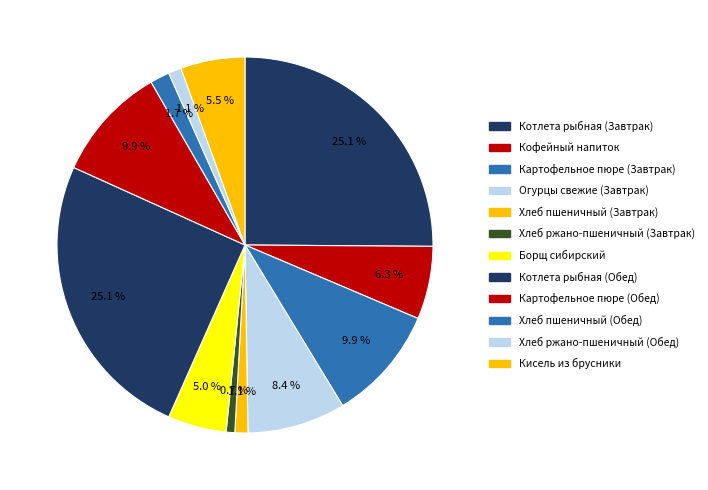

To the nearest percent, what percentage of the pie is Хлеб ржано-пшеничный (Обед)?

1%